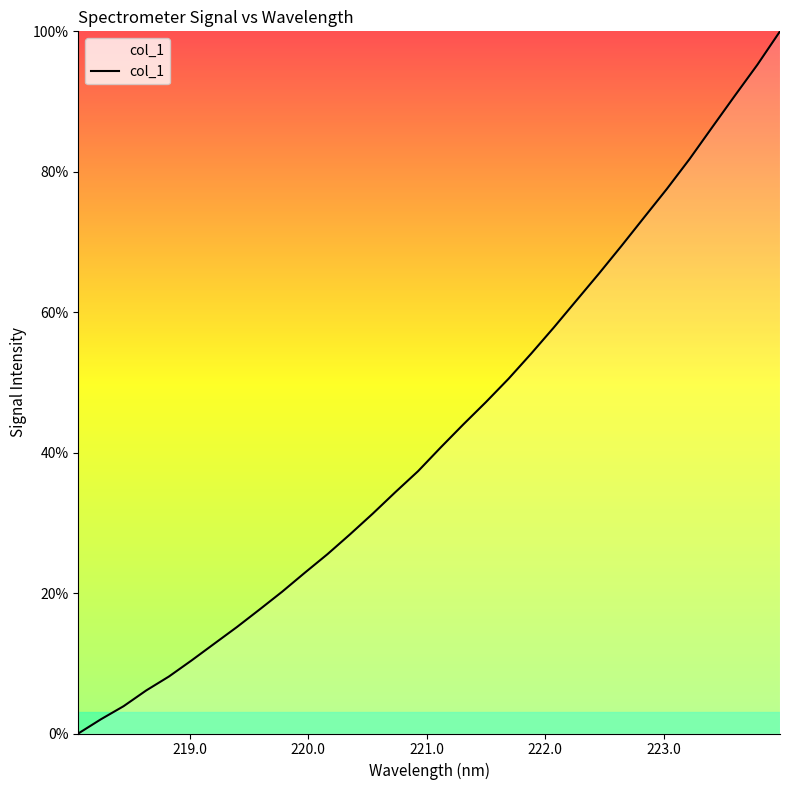

What is the maximum value shown in the chart?

100.0